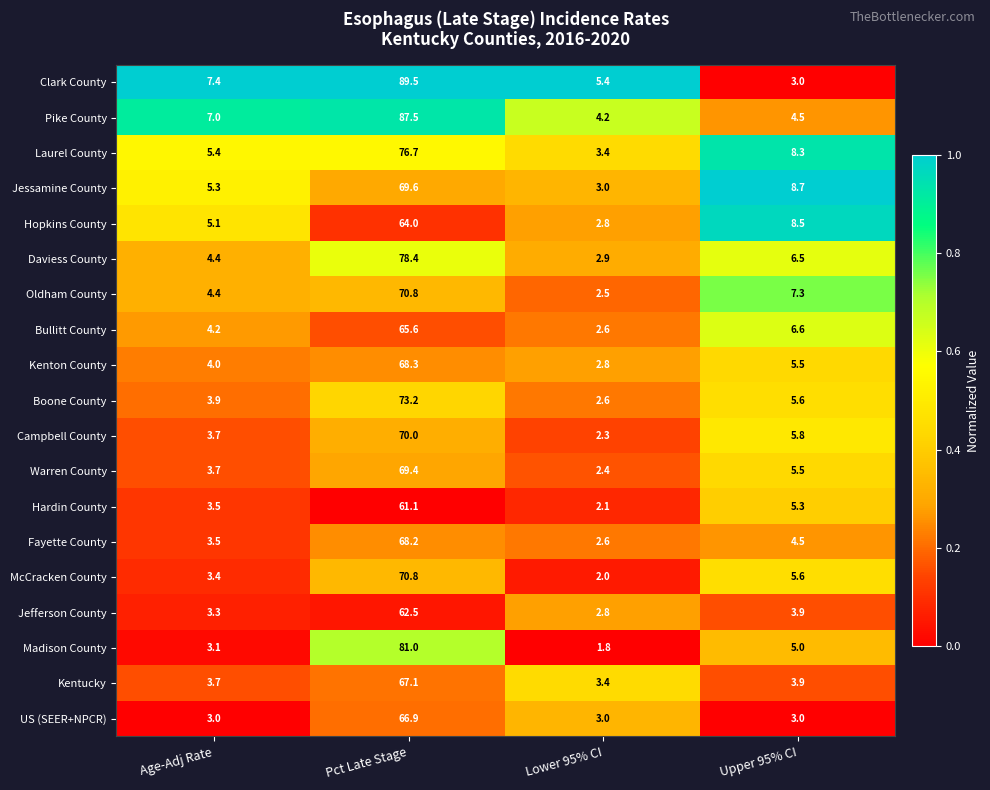

What is the total value across all series at Pct Late Stage?

1360.6